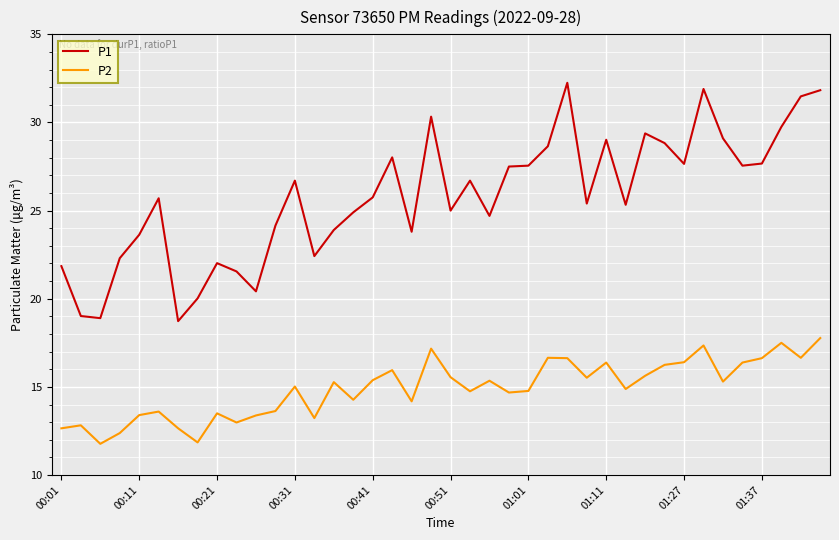

True or false: P1 and P2 cross at least once.

False